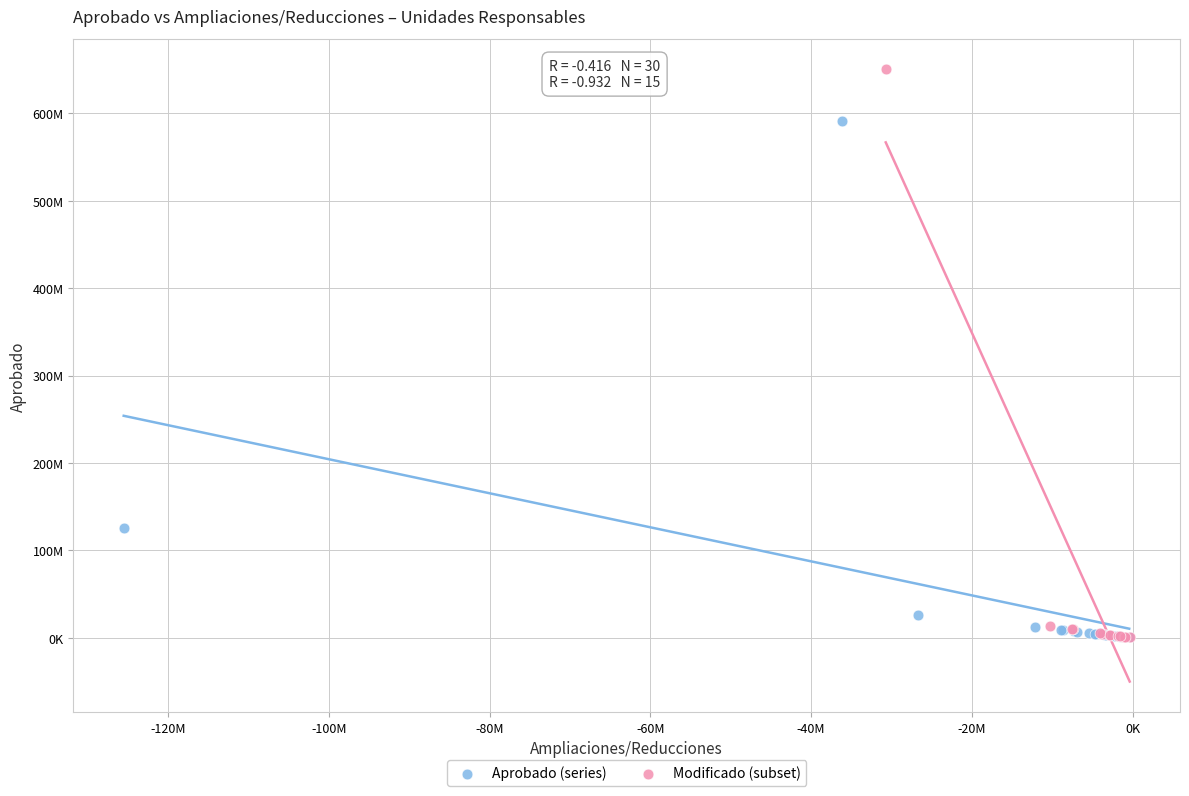

What are all the series names shown in the legend?

Aprobado (series), Modificado (subset)